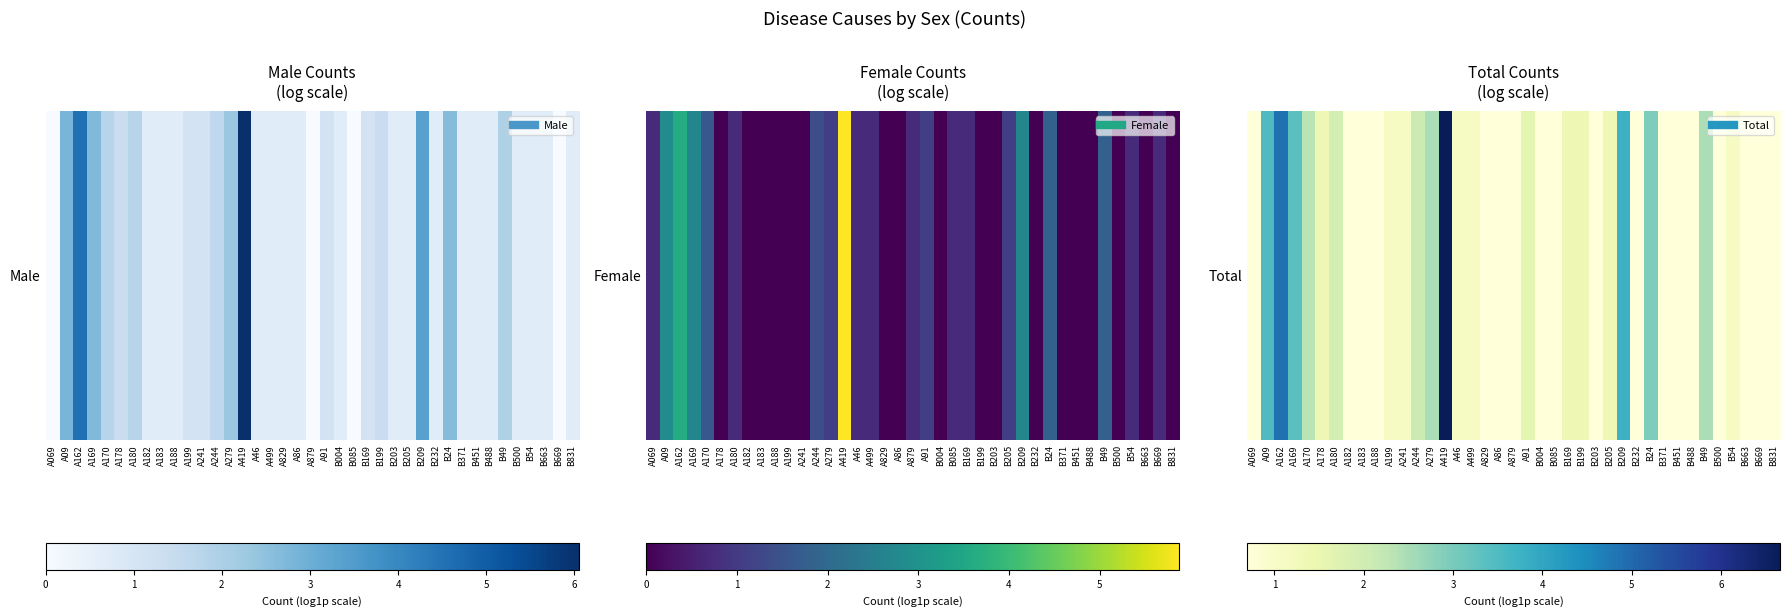

What is the greatest value displayed?

6.7